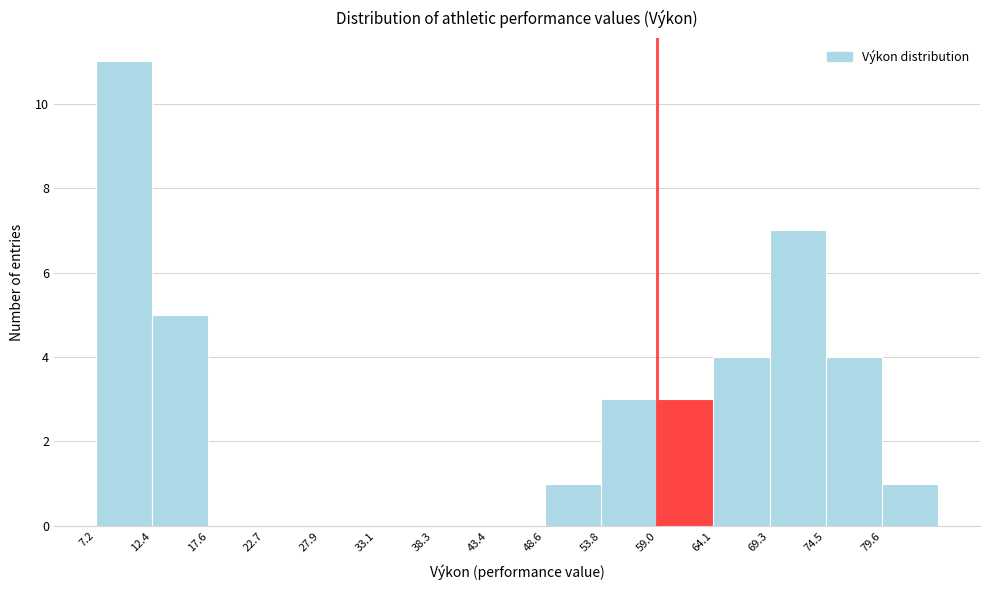

Reading left to right, list every bar in this chart as the range it spans on the x-axis followed by its height. Neither the bar edges nor the heights are printed on the chart, so give them approximately, as read against the axes.

7 to 12: 11
12 to 18: 5
18 to 23: 0
23 to 28: 0
28 to 33: 0
33 to 38: 0
38 to 43: 0
43 to 49: 0
49 to 54: 1
54 to 59: 3
59 to 64: 3
64 to 69: 4
69 to 74: 7
74 to 80: 4
80 to 85: 1